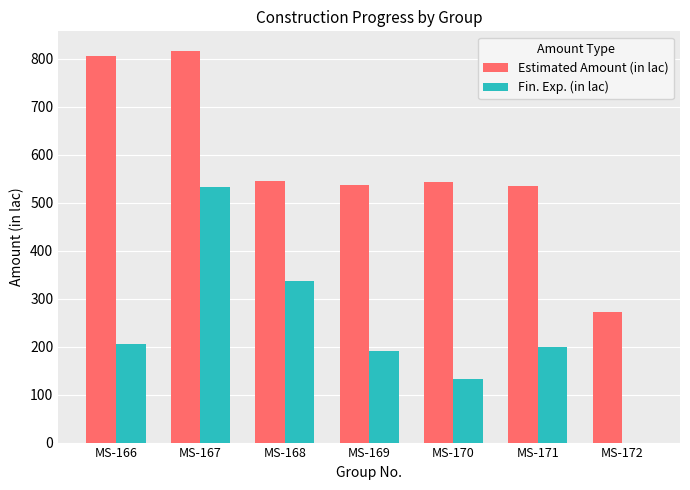

Which category has the highest value in the Fin. Exp. (in lac) series?

MS-167